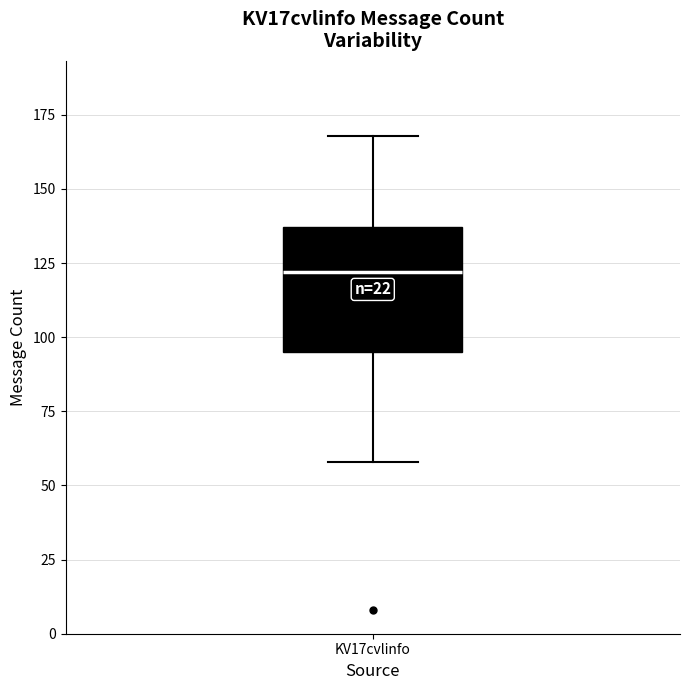

Read this box plot against the y-axis: the position of the median line, the range covered by the box, and the ends of both whiskers. The values are not printed on the chart, so give them approximately, as read against the axis.

median 120, box 95 to 135, whiskers 60 to 170